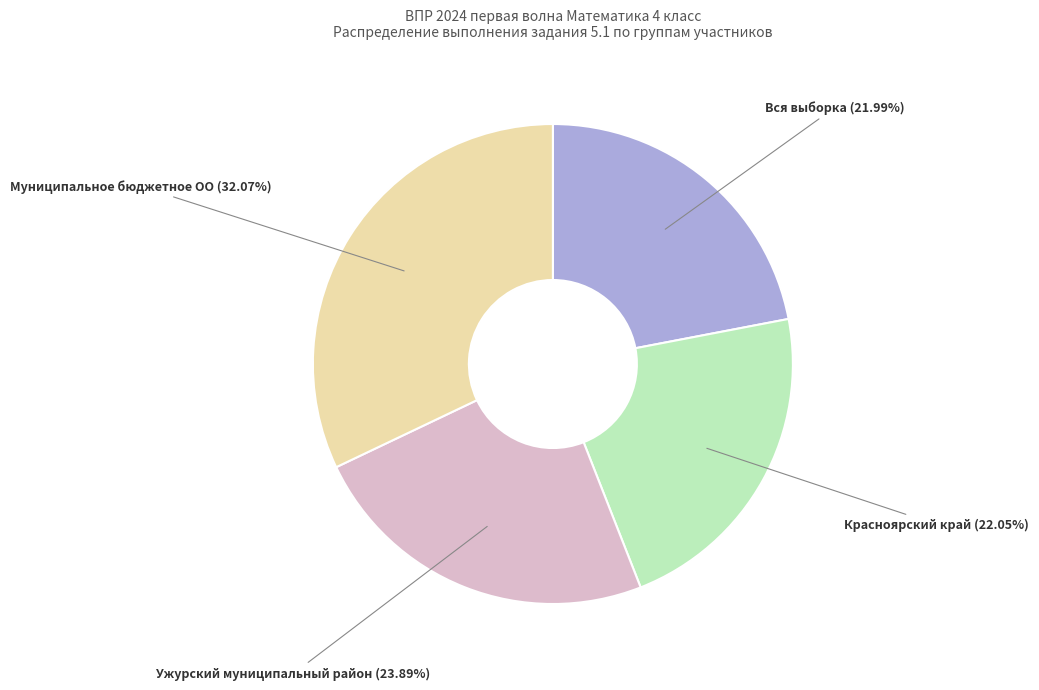

Is it true that Красноярский край is 9% of the pie?

False